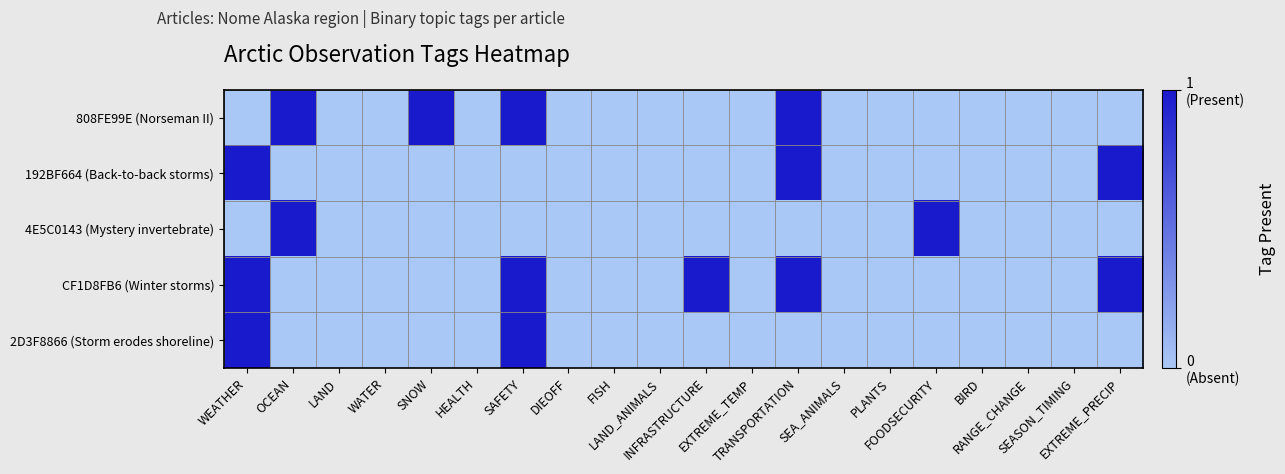

Reading left to right, what are all the values shown in this chart?

808FE99E (Norseman II): WEATHER=0	OCEAN=1	LAND=0	WATER=0	SNOW=1	HEALTH=0	SAFETY=1	DIEOFF=0	FISH=0	LAND_ANIMALS=0	INFRASTRUCTURE=0	EXTREME_TEMP=0	TRANSPORTATION=1	SEA_ANIMALS=0	PLANTS=0	FOODSECURITY=0	BIRD=0	RANGE_CHANGE=0	SEASON_TIMING=0	EXTREME_PRECIP=0
192BF664 (Back-to-back storms): WEATHER=1	OCEAN=0	LAND=0	WATER=0	SNOW=0	HEALTH=0	SAFETY=0	DIEOFF=0	FISH=0	LAND_ANIMALS=0	INFRASTRUCTURE=0	EXTREME_TEMP=0	TRANSPORTATION=1	SEA_ANIMALS=0	PLANTS=0	FOODSECURITY=0	BIRD=0	RANGE_CHANGE=0	SEASON_TIMING=0	EXTREME_PRECIP=1
4E5C0143 (Mystery invertebrate): WEATHER=0	OCEAN=1	LAND=0	WATER=0	SNOW=0	HEALTH=0	SAFETY=0	DIEOFF=0	FISH=0	LAND_ANIMALS=0	INFRASTRUCTURE=0	EXTREME_TEMP=0	TRANSPORTATION=0	SEA_ANIMALS=0	PLANTS=0	FOODSECURITY=1	BIRD=0	RANGE_CHANGE=0	SEASON_TIMING=0	EXTREME_PRECIP=0
CF1D8FB6 (Winter storms): WEATHER=1	OCEAN=0	LAND=0	WATER=0	SNOW=0	HEALTH=0	SAFETY=1	DIEOFF=0	FISH=0	LAND_ANIMALS=0	INFRASTRUCTURE=1	EXTREME_TEMP=0	TRANSPORTATION=1	SEA_ANIMALS=0	PLANTS=0	FOODSECURITY=0	BIRD=0	RANGE_CHANGE=0	SEASON_TIMING=0	EXTREME_PRECIP=1
2D3F8866 (Storm erodes shoreline): WEATHER=1	OCEAN=0	LAND=0	WATER=0	SNOW=0	HEALTH=0	SAFETY=1	DIEOFF=0	FISH=0	LAND_ANIMALS=0	INFRASTRUCTURE=0	EXTREME_TEMP=0	TRANSPORTATION=0	SEA_ANIMALS=0	PLANTS=0	FOODSECURITY=0	BIRD=0	RANGE_CHANGE=0	SEASON_TIMING=0	EXTREME_PRECIP=0